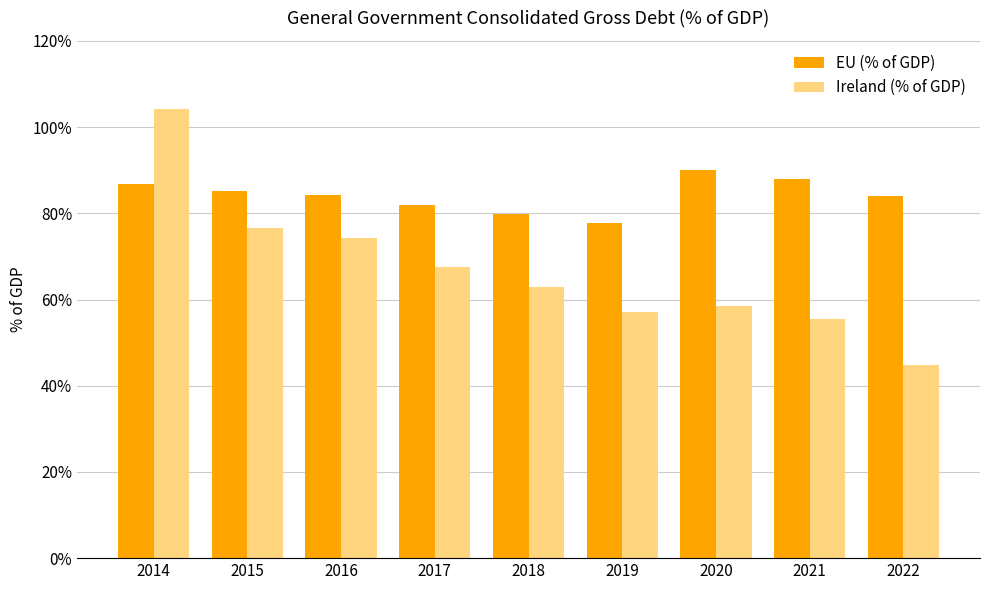

Is it true that Ireland (% of GDP) equals 104.3 at 2014?

True